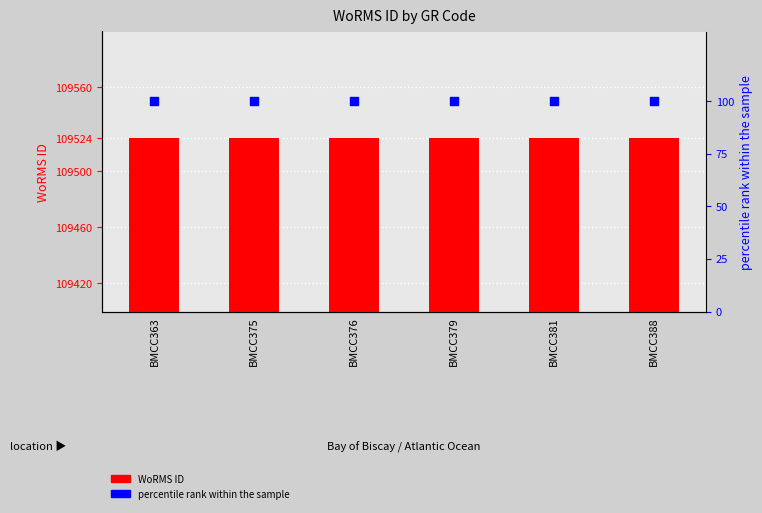

What is the total value across all series at BMCC379?

109624